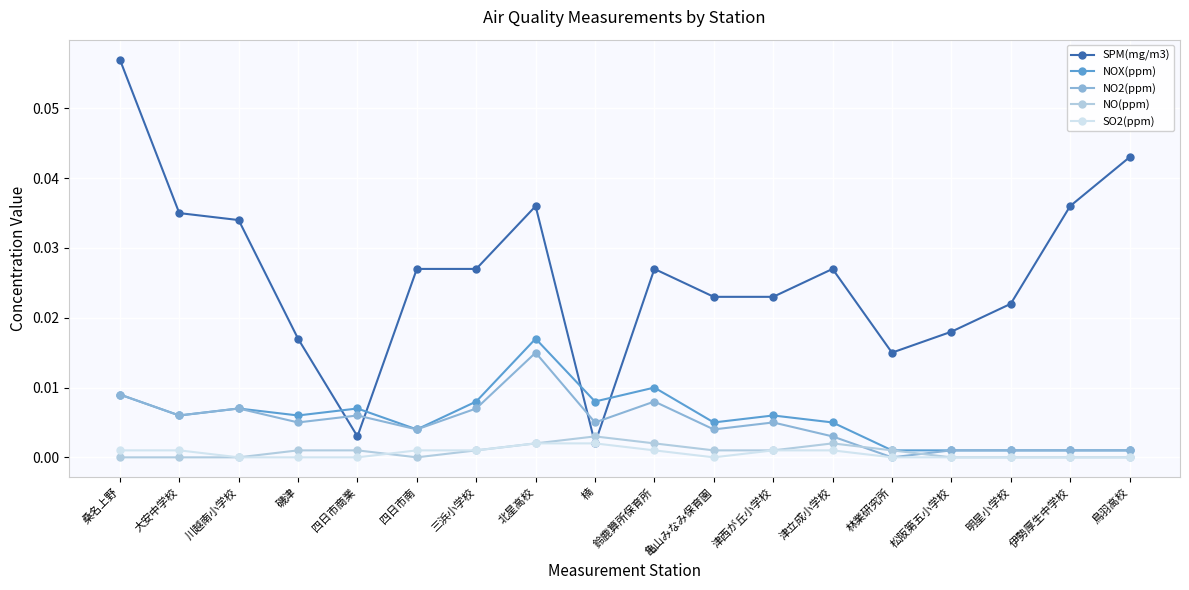

What are all the series names shown in the legend?

SPM(mg/m3), NOX(ppm), NO2(ppm), NO(ppm), SO2(ppm)